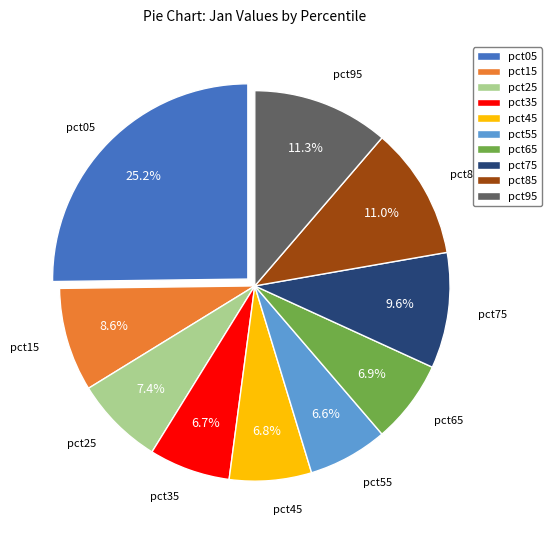

Is the sum of pct75 and pct55 greater than half?

No